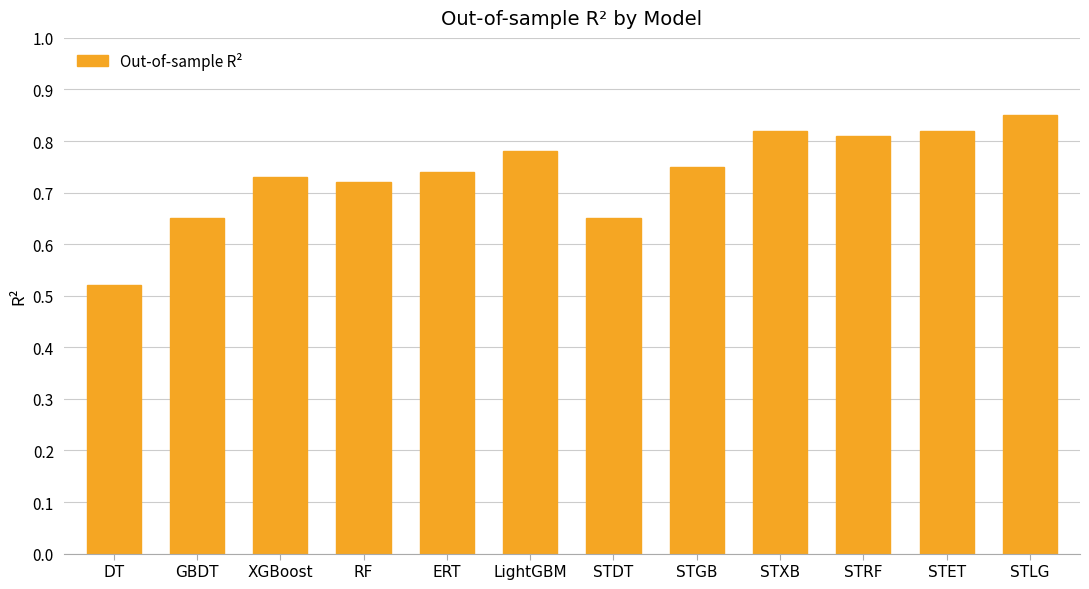

What is the difference between the maximum and minimum values?

0.3